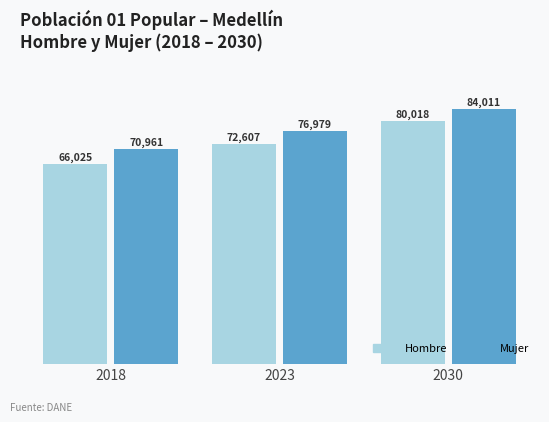

What are all the series names shown in the legend?

Hombre, Mujer